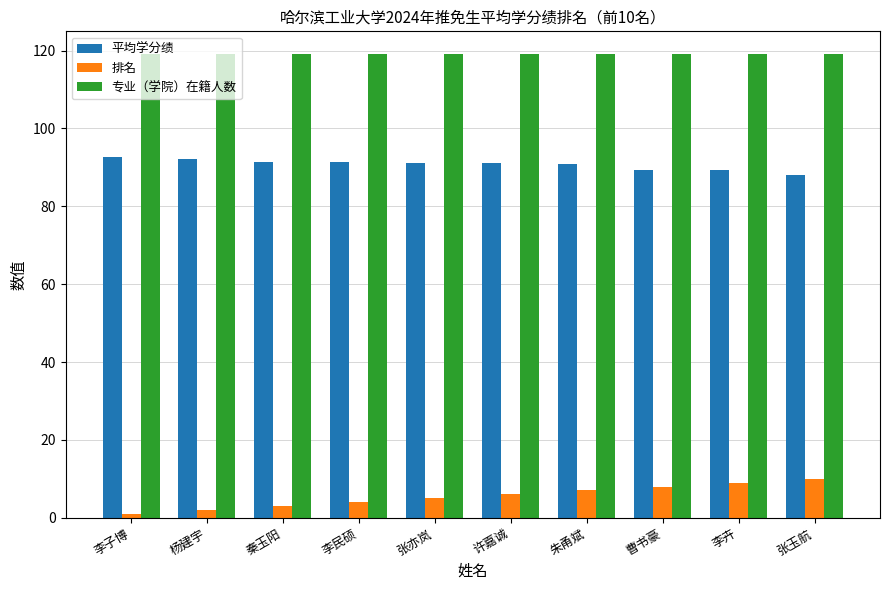

What is the sum of all 排名 values?

55.0